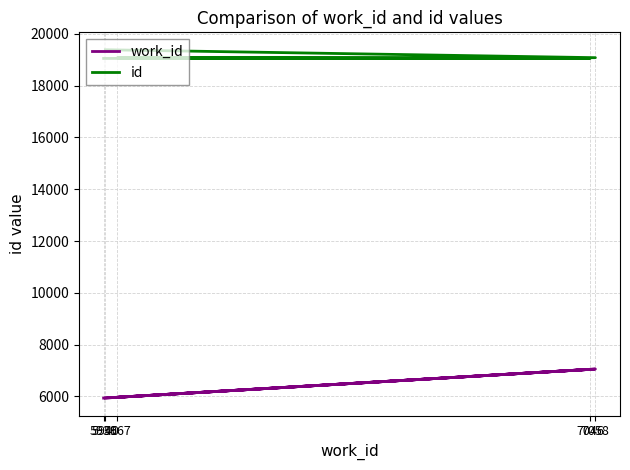

What is the total value across all series at 5940?

25324